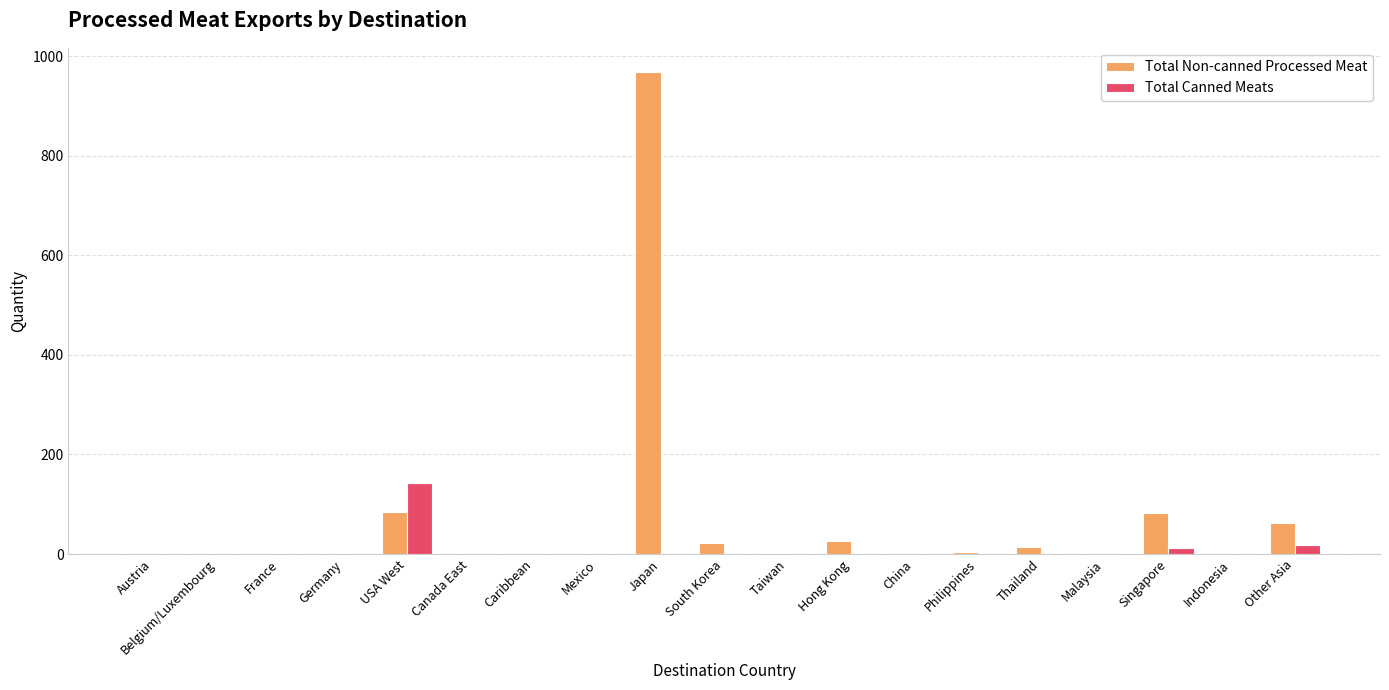

Which series has the largest total across all categories?

Total Non-canned Processed Meat